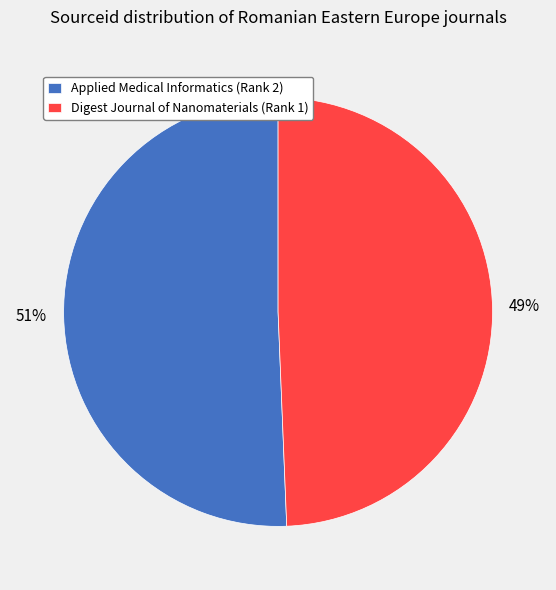

The Digest Journal of Nanomaterials (Rank 1) slice represents 49% of the pie. True or false?

True